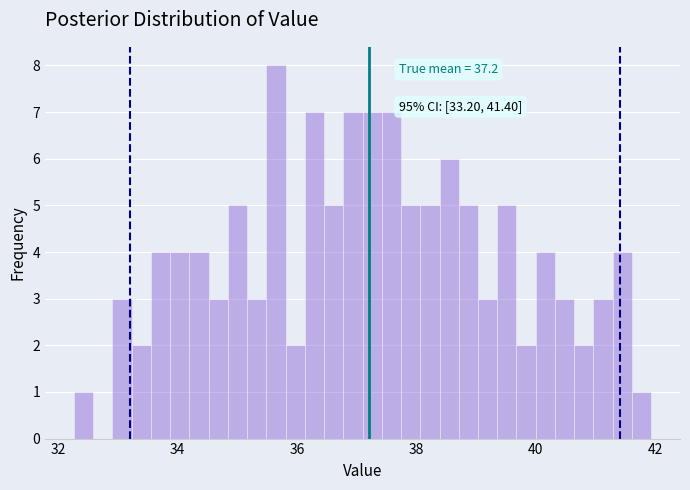

Around what value on the x-axis is the tallest bar? Give the approximate position of its centre, as read against the axis.

35.6